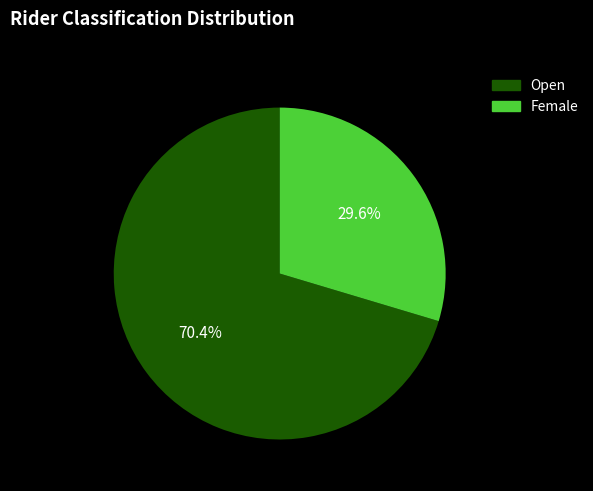

Combined, do Open and Female account for over 50%?

Yes